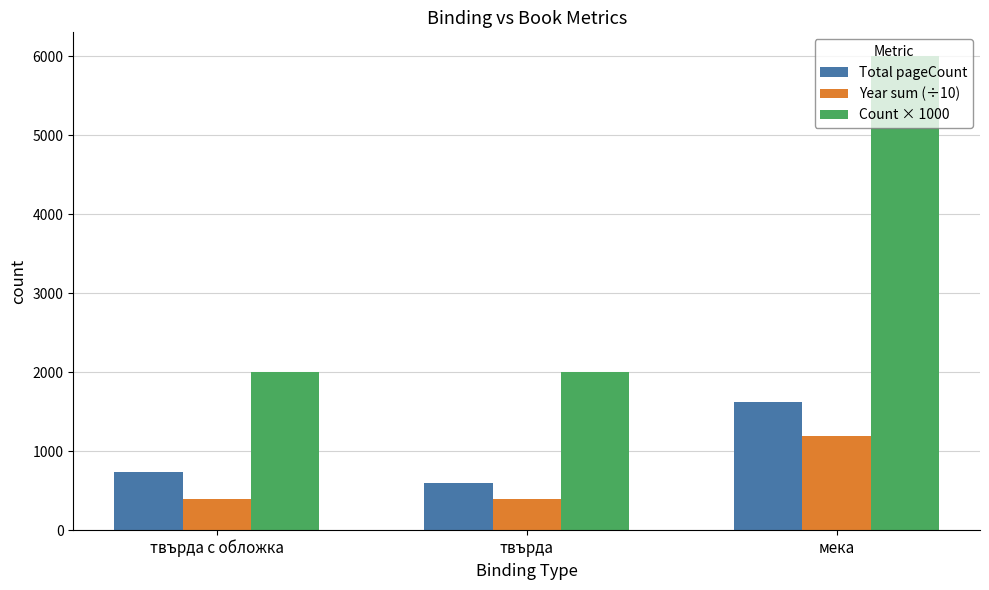

Is it true that Count × 1000 equals 3225 at твърда с обложка?

False